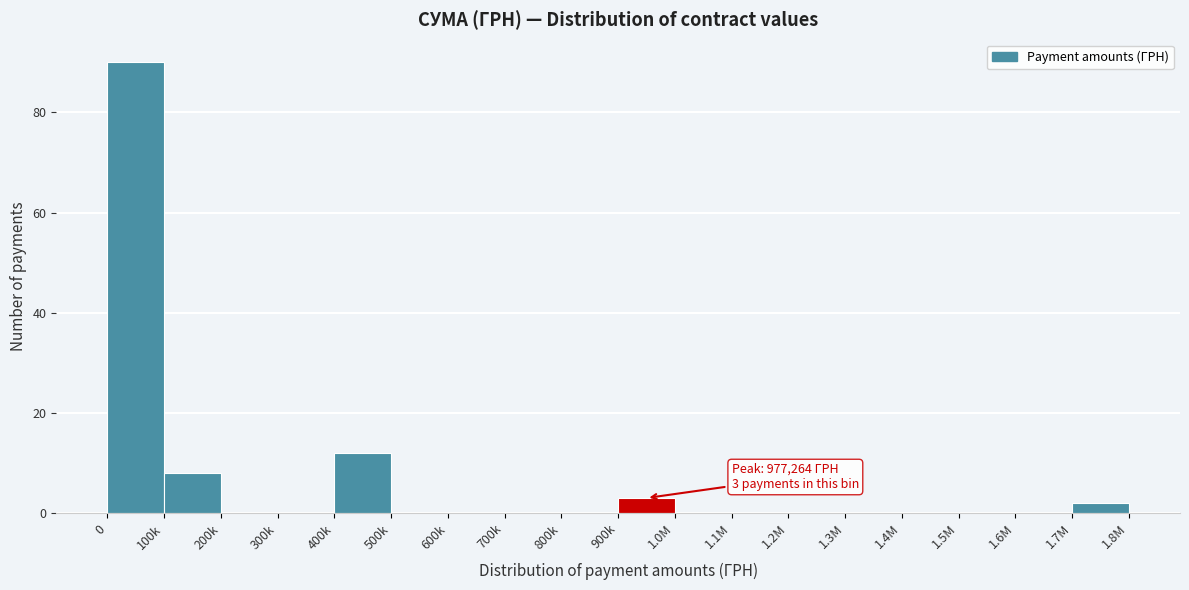

Reading left to right, what are all the values shown in this chart?

0=90	100k=8	200k=0	300k=0	400k=12	500k=0	600k=0	700k=0	800k=0	900k=3	1.0M=0	1.1M=0	1.2M=0	1.3M=0	1.4M=0	1.5M=0	1.6M=0	1.7M=2